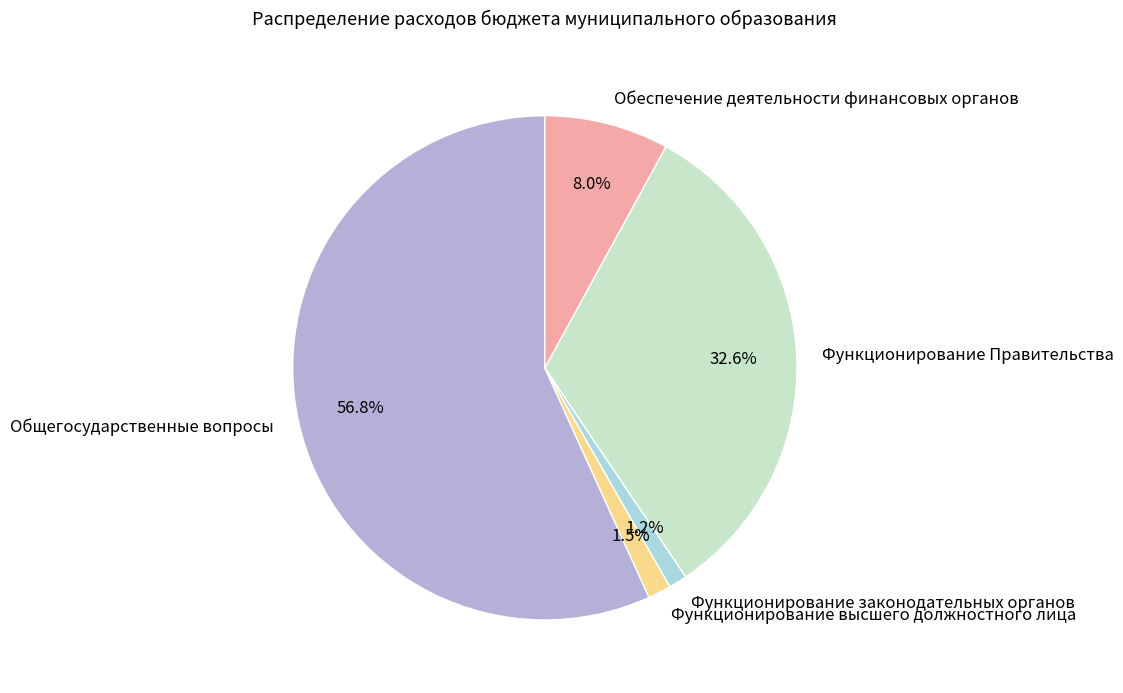

How many slices are in this pie chart?

5